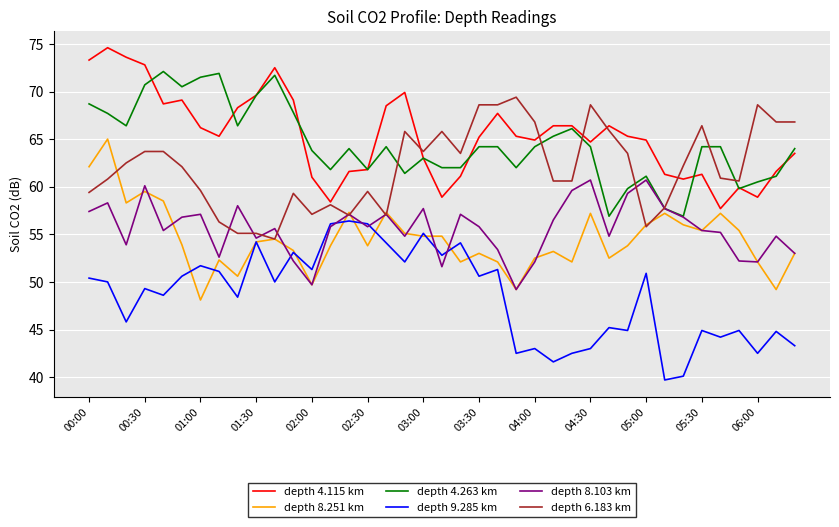

How many lines are shown in the chart?

6